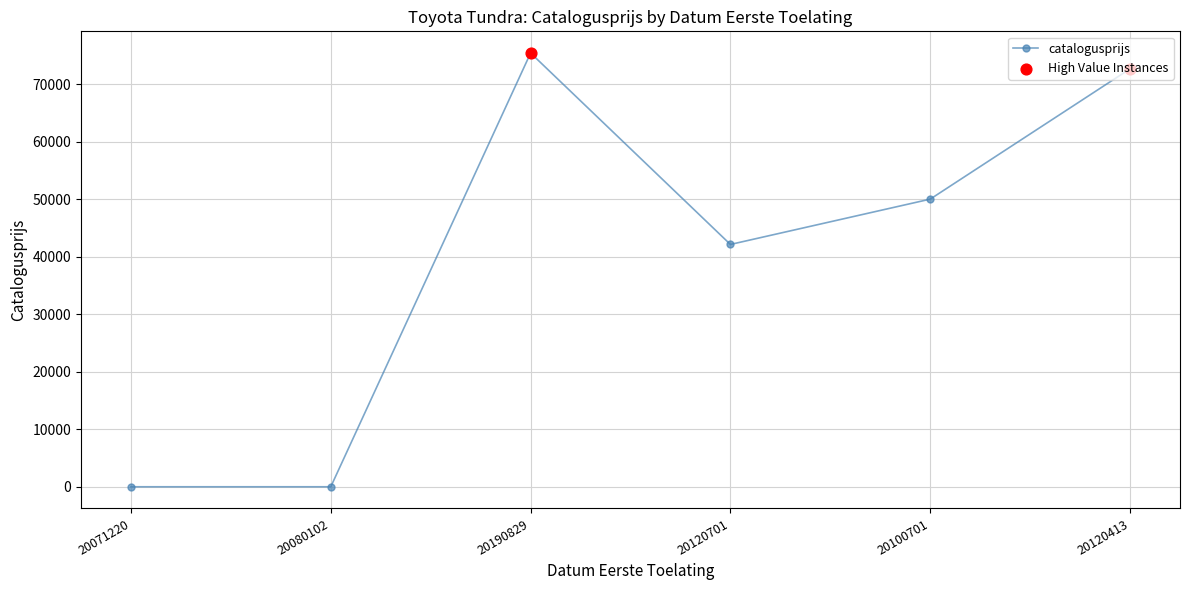

What is the change in value from 20190829 to 20120701?

-33278